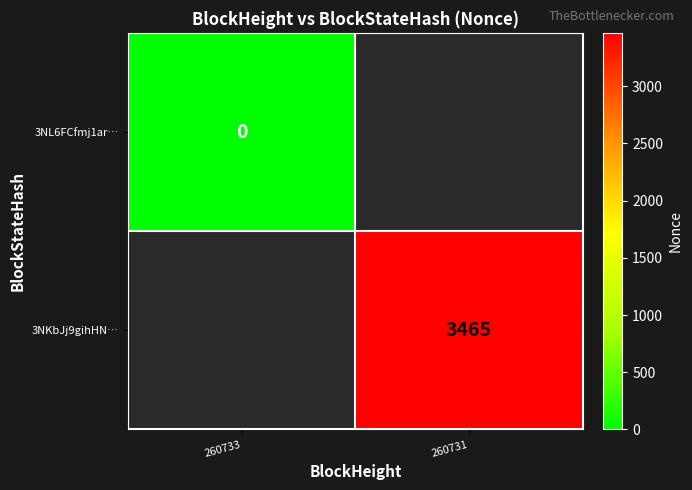

The 3NKbJj9gihHN… series shows 3465 at 260731. True or false?

True